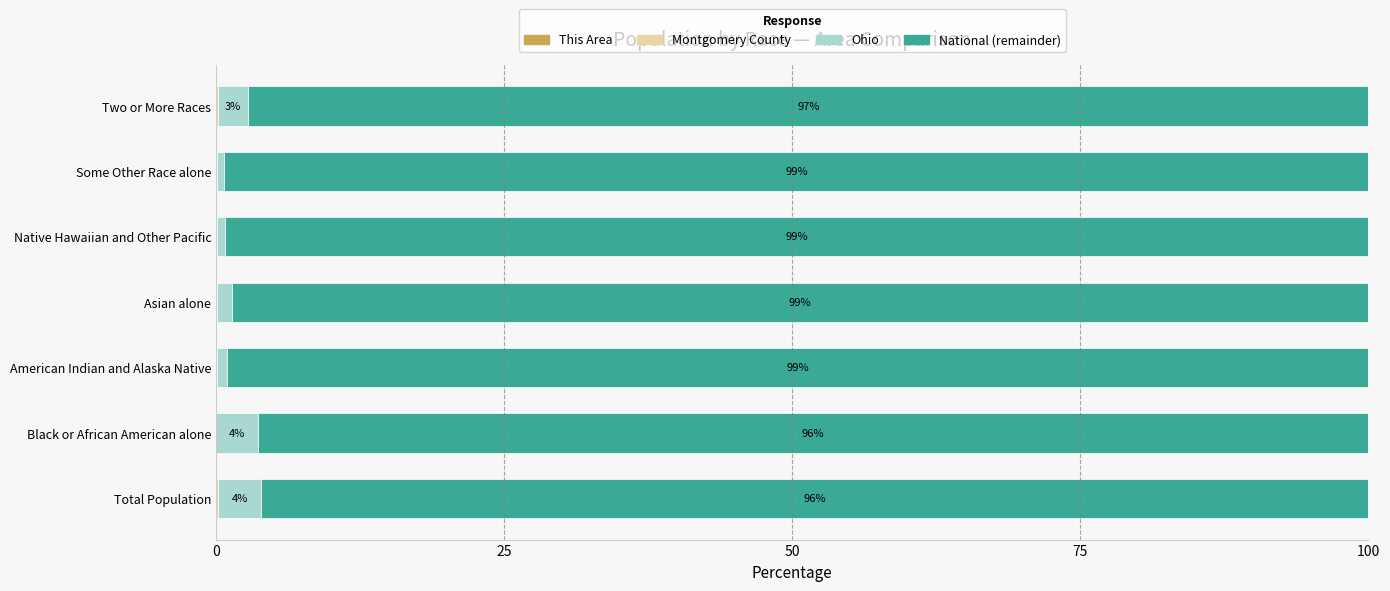

Which series has the widest spread of values?

National (remainder)